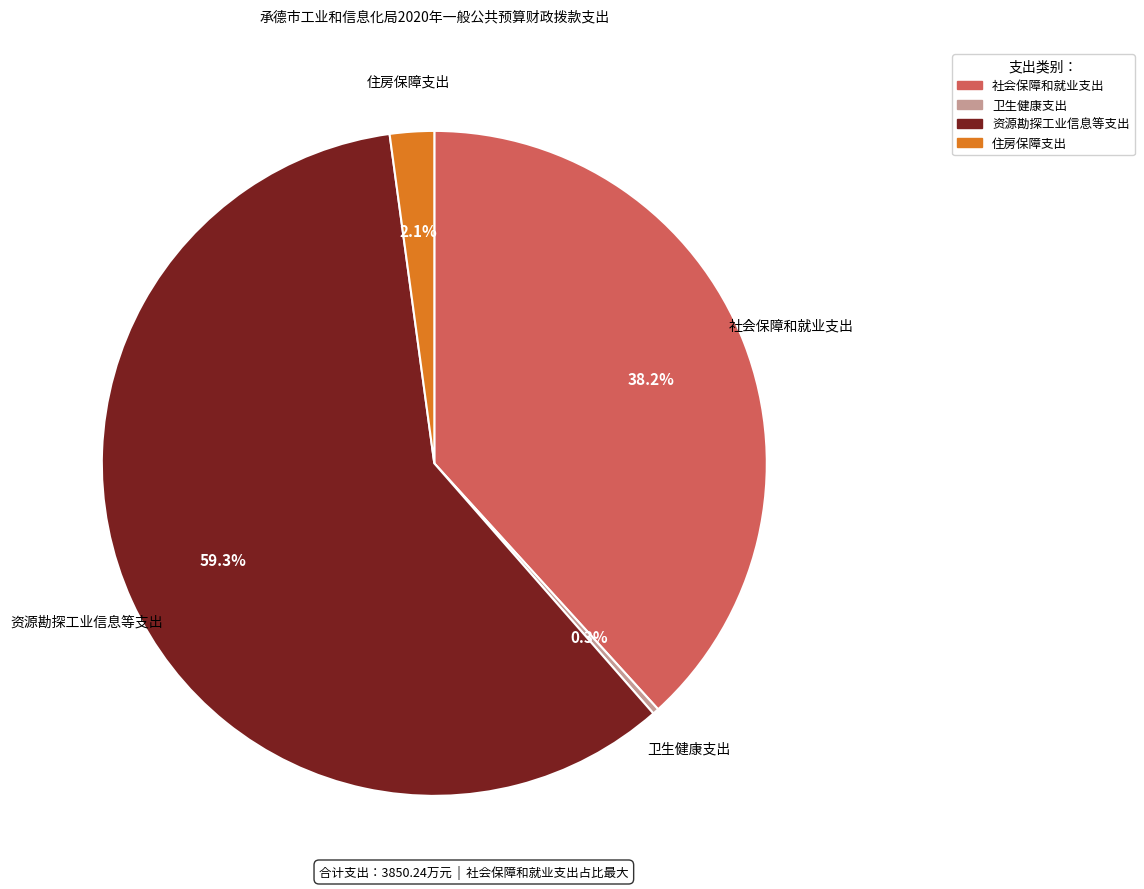

Which has a higher value, 卫生健康支出 or 住房保障支出?

住房保障支出